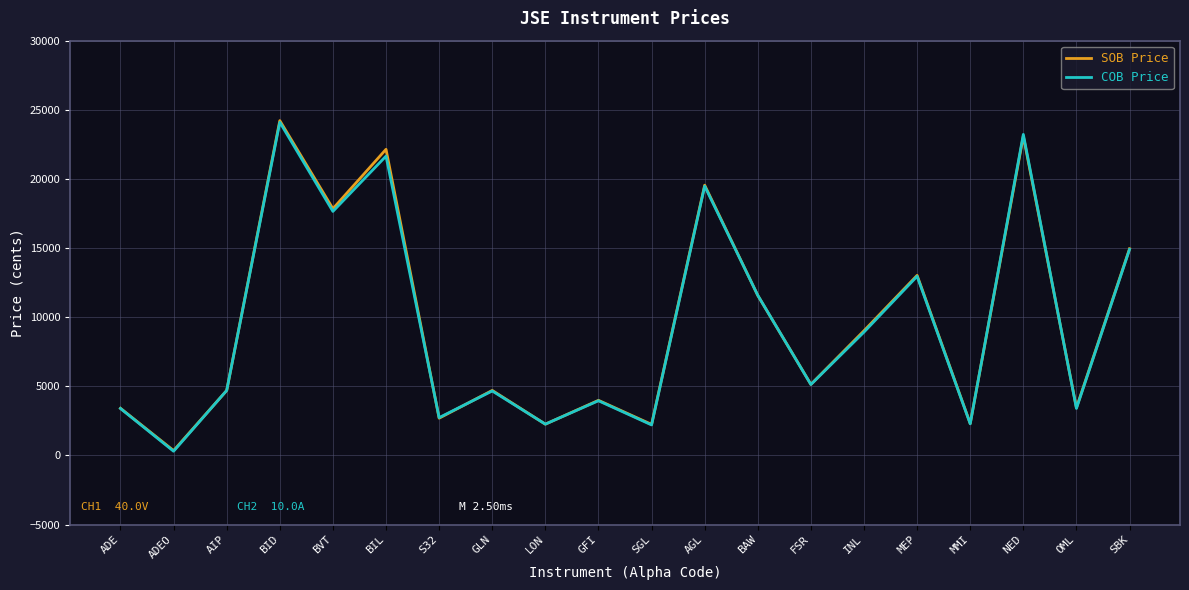

How many lines are shown in the chart?

2